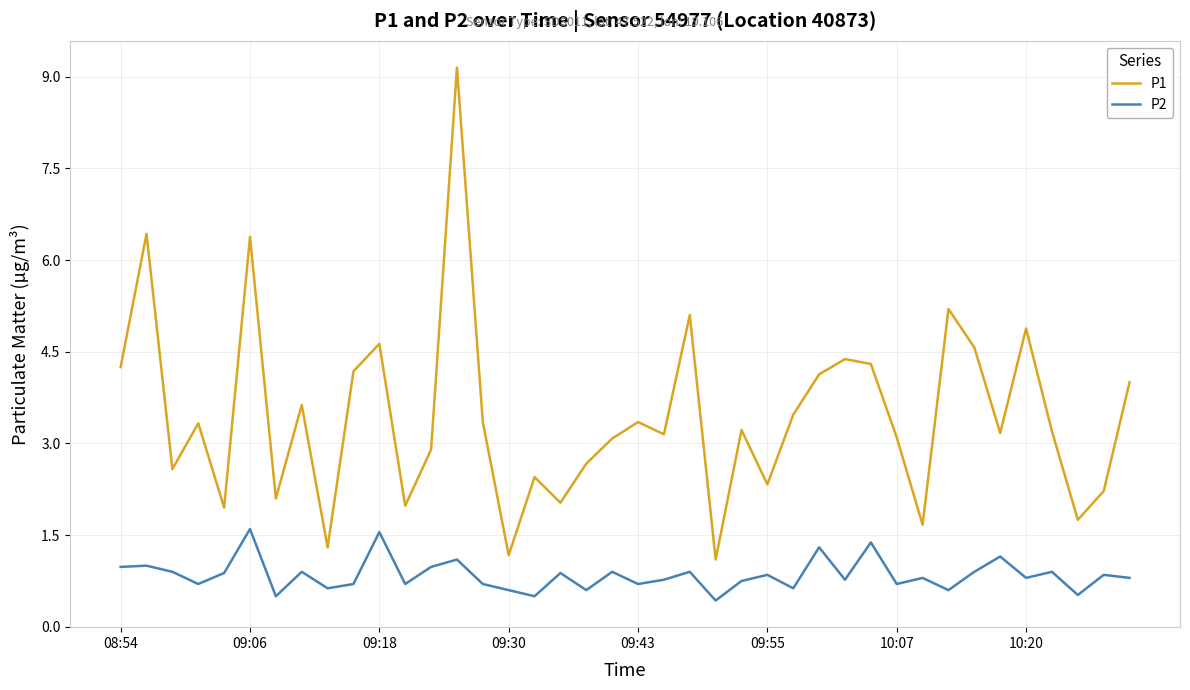

True or false: P2 and P1 cross at least once.

False